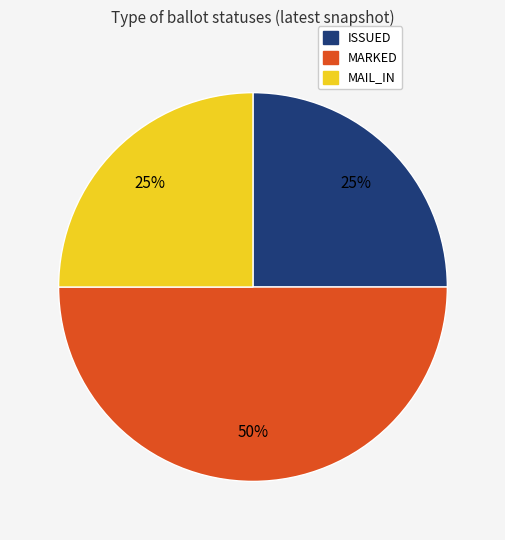

Between ISSUED and MARKED, which is larger?

MARKED